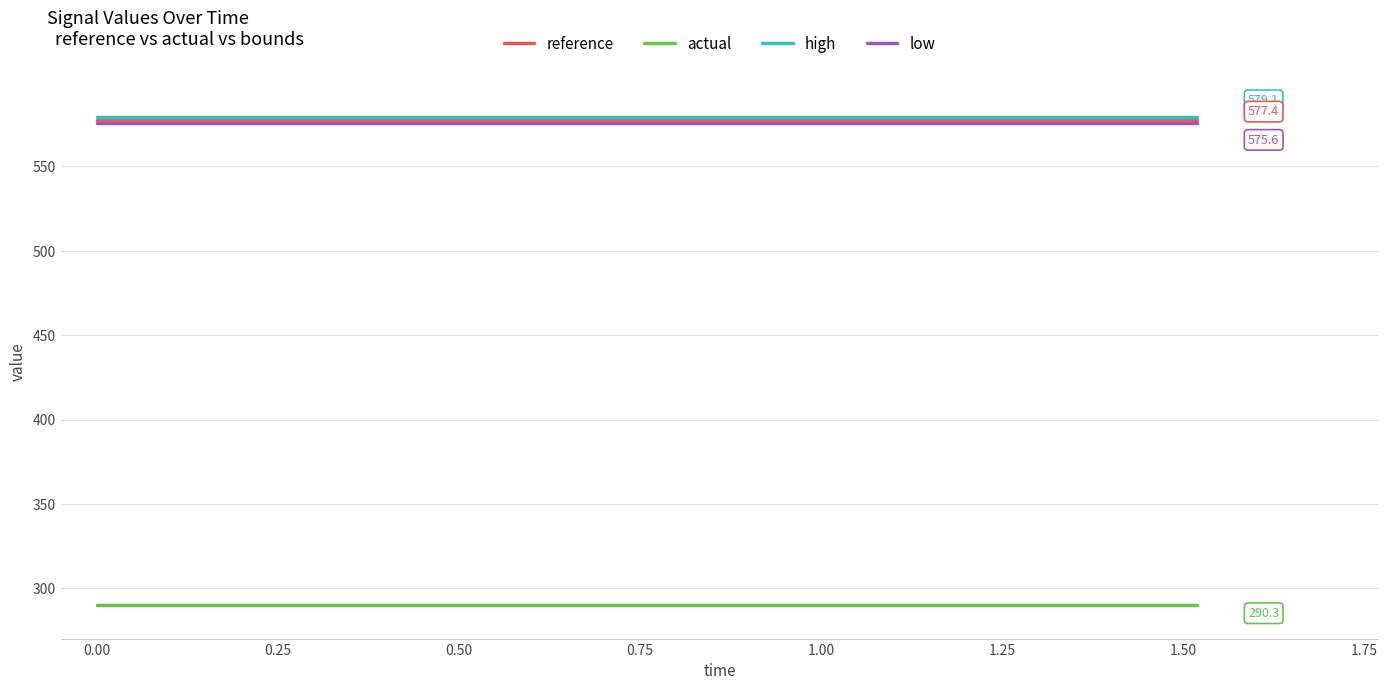

Reading left to right, transcribe all the data shown in this chart.

reference: 577.4	577.4	577.4	577.4	577.4	577.4	577.4	577.4	577.4	577.4	577.4	577.4	577.4	577.4	577.4	577.4	577.4	577.4	577.4	577.4
actual: 290.3	290.3	290.3	290.3	290.3	290.3	290.3	290.3	290.3	290.3	290.3	290.3	290.3	290.3	290.3	290.3	290.3	290.3	290.3	290.3
high: 579.1	579.1	579.1	579.1	579.1	579.1	579.1	579.1	579.1	579.1	579.1	579.1	579.1	579.1	579.1	579.1	579.1	579.1	579.1	579.1
low: 575.6	575.6	575.6	575.6	575.6	575.6	575.6	575.6	575.6	575.6	575.6	575.6	575.6	575.6	575.6	575.6	575.6	575.6	575.6	575.6